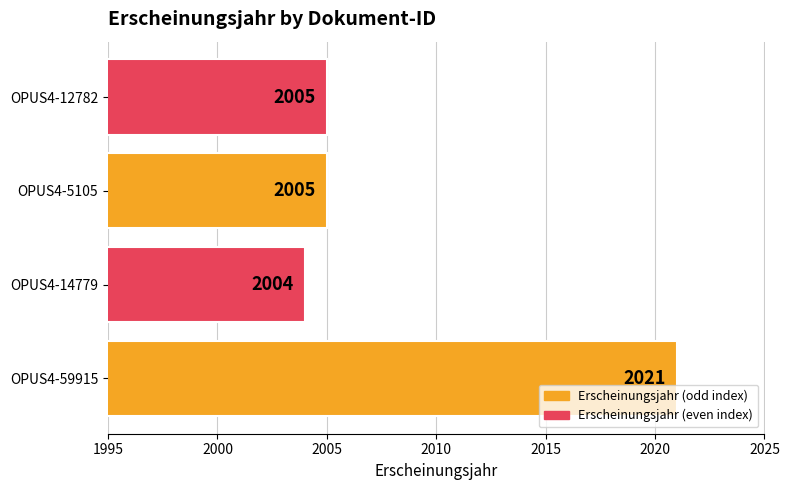

Reading bottom to top, extract all data points from this chart.

OPUS4-59915=2021	OPUS4-14779=2004	OPUS4-5105=2005	OPUS4-12782=2005